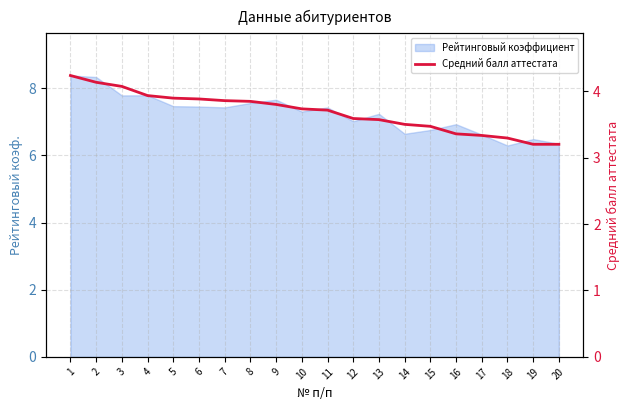

Where is the data nearest to the value 3?

19